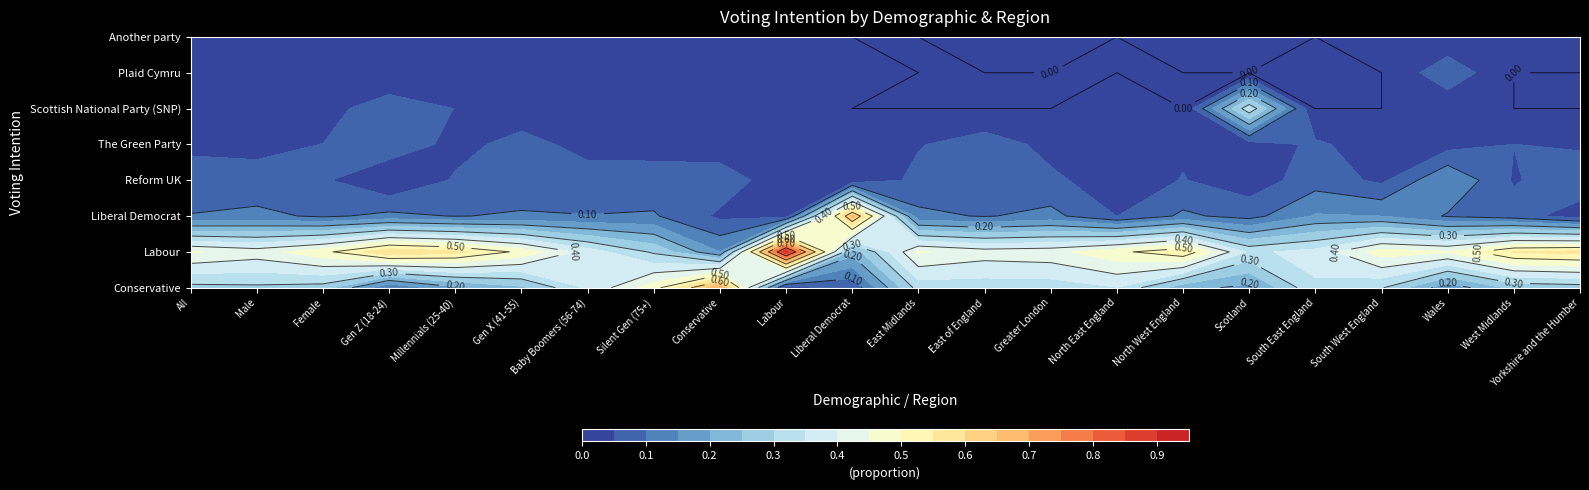

What is the sum of all Reform UK values?

1.2